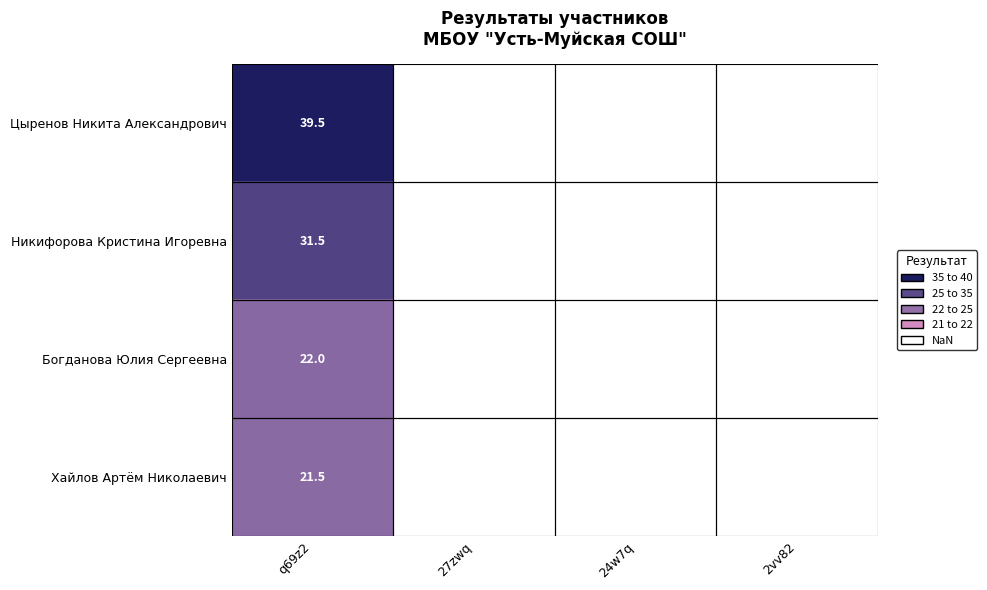

What is the spread (max minus min) of values at q69z2?

18.0